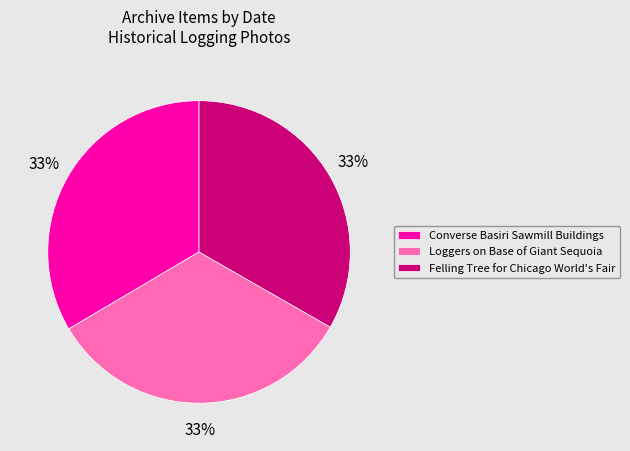

Count the number of slices in the pie.

3